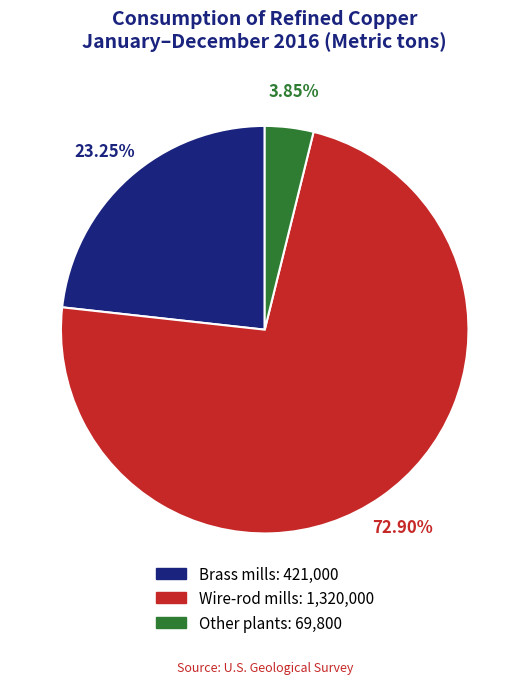

Rank the categories by value from lowest to highest.

Other plants, Brass mills, Wire-rod mills